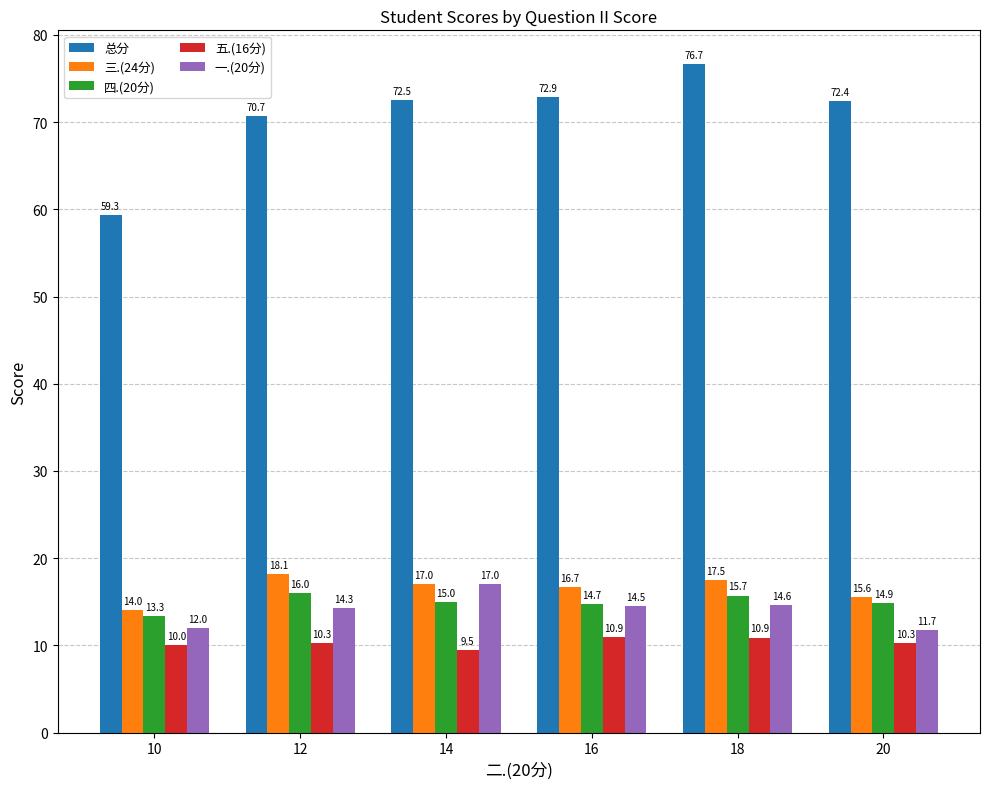

Which series changed the most between 10 and 12?

总分